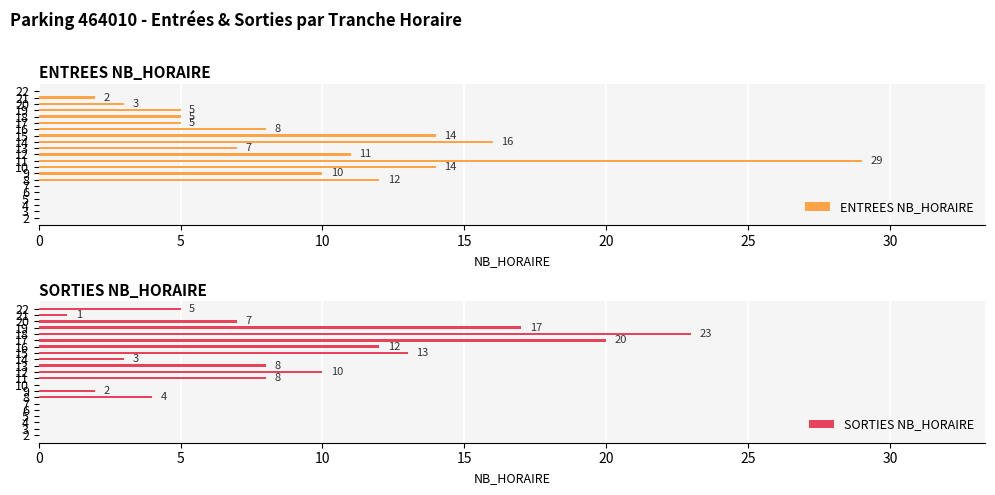

Which series has the largest range (max minus min)?

ENTREES NB_HORAIRE